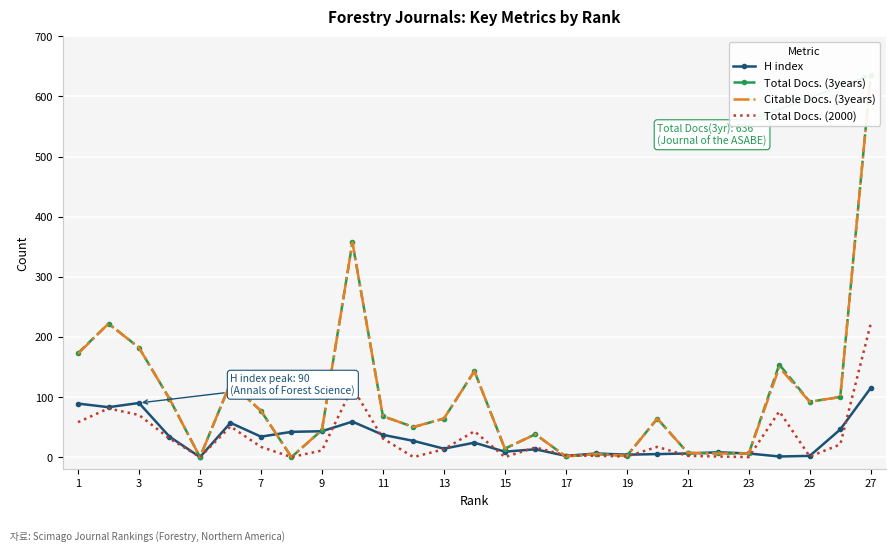

Count the number of data series in this chart.

4